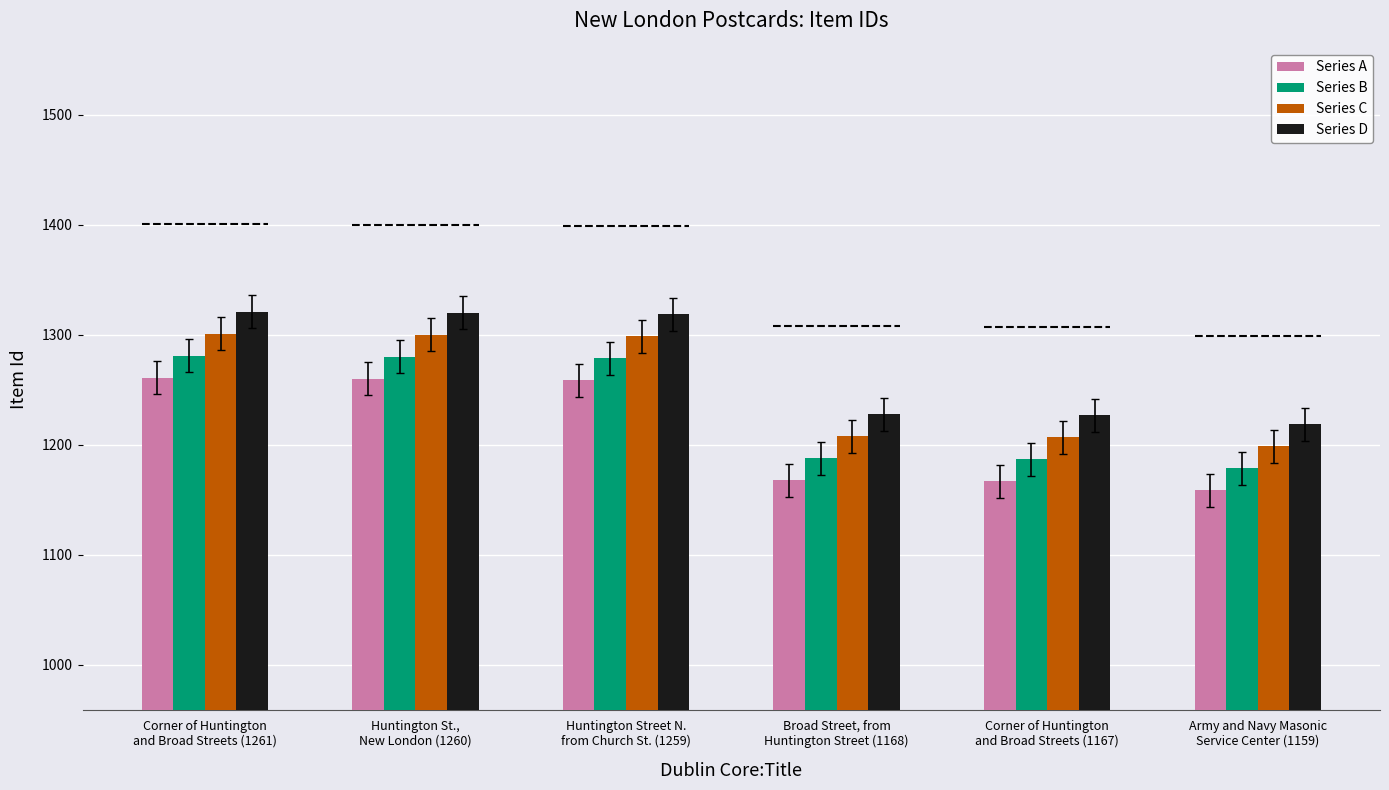

List the labels in order of Series B value, largest first.

Corner of Huntington
and Broad Streets (1261), Huntington St.,
New London (1260), Huntington Street N.
from Church St. (1259), Broad Street, from
Huntington Street (1168), Corner of Huntington
and Broad Streets (1167), Army and Navy Masonic
Service Center (1159)